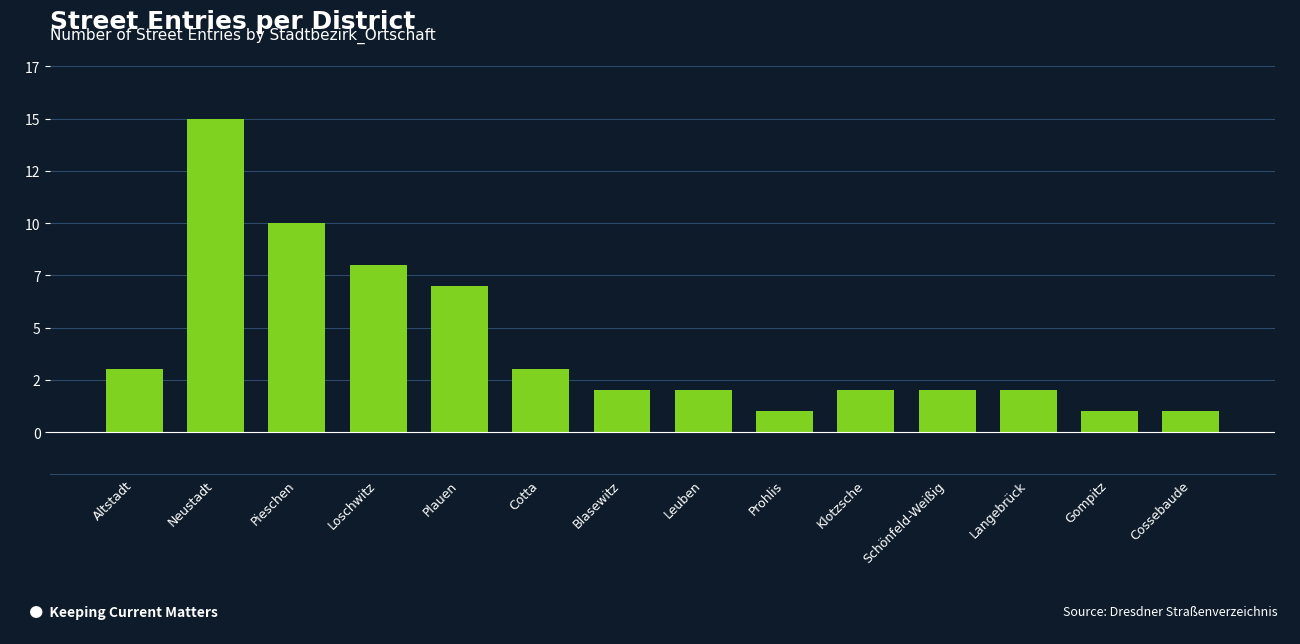

Does the chart contain stacked bars?

No